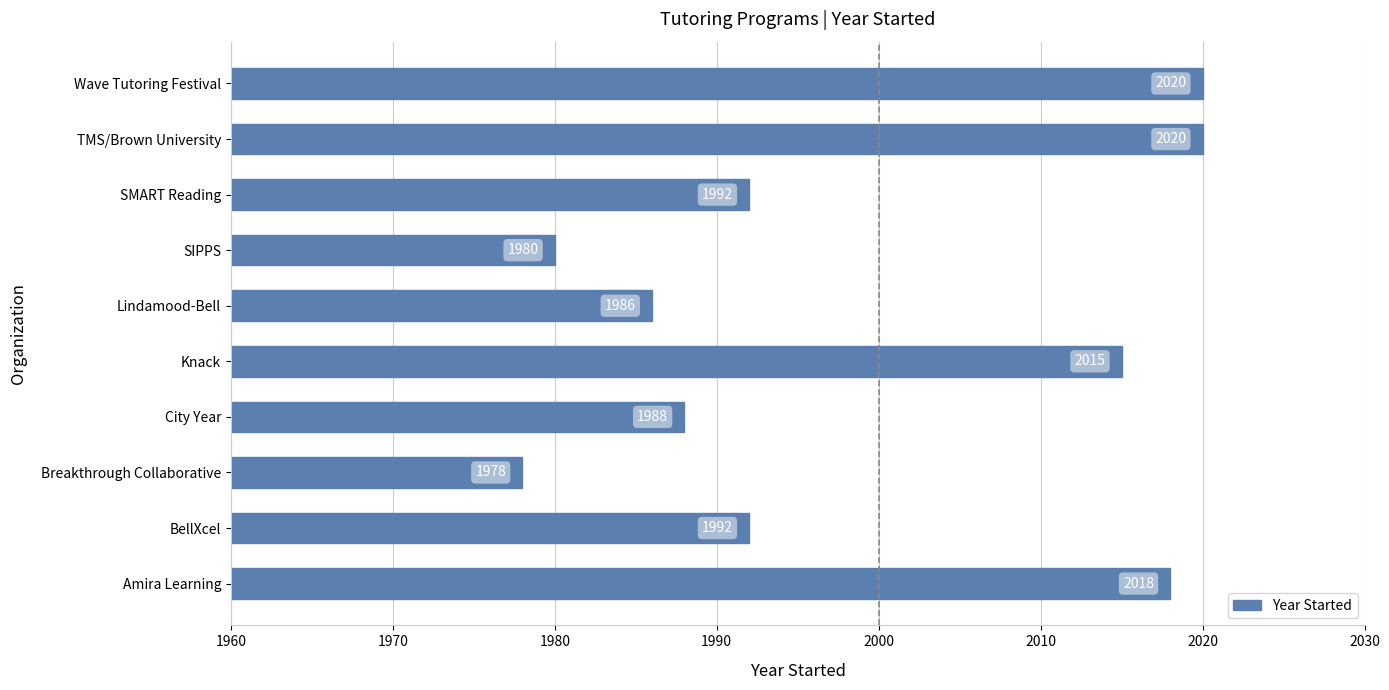

True or false: the data shows 1992 at BellXcel.

True